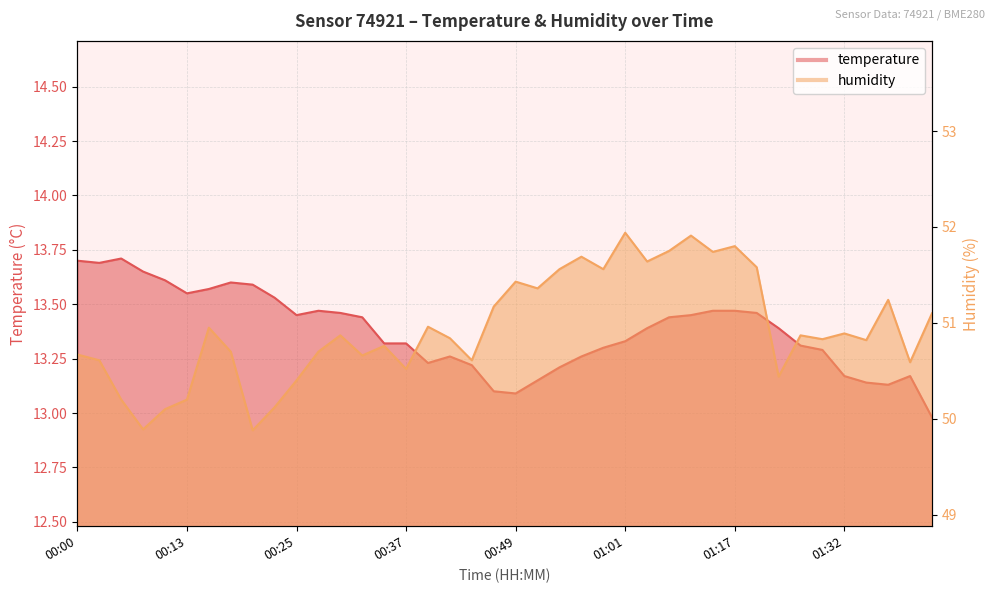

What is the sum of the temperature values at 00:13 and 00:08?

27.2